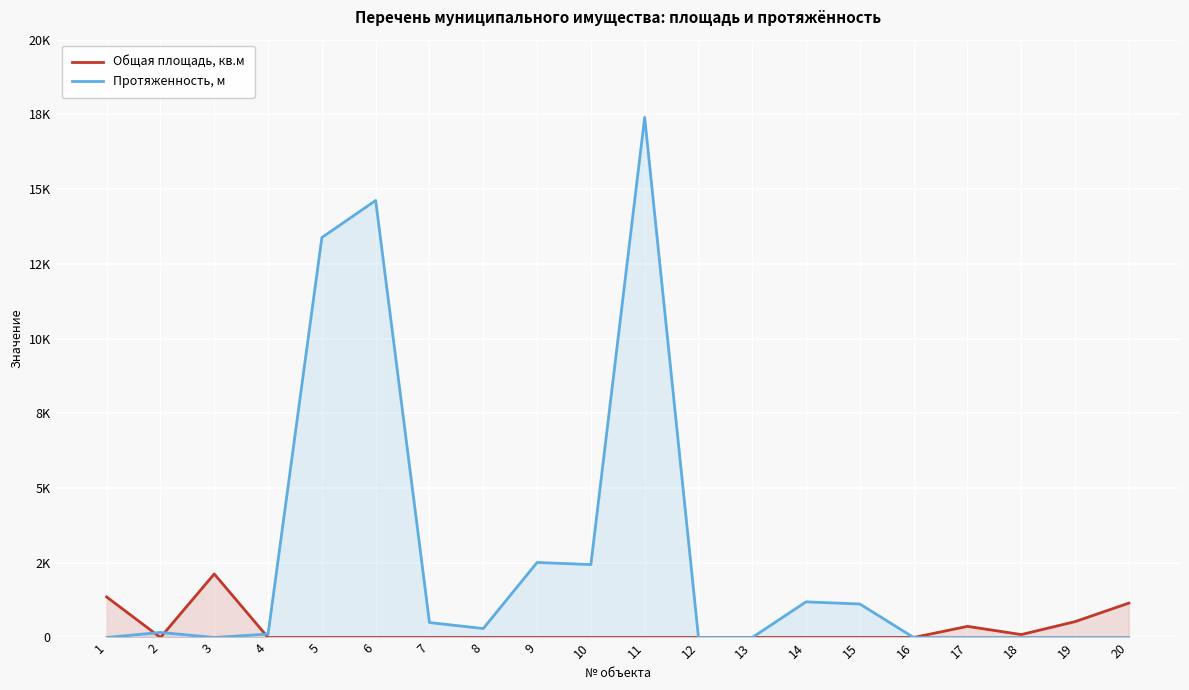

Which series has the widest spread of values?

Протяженность, м